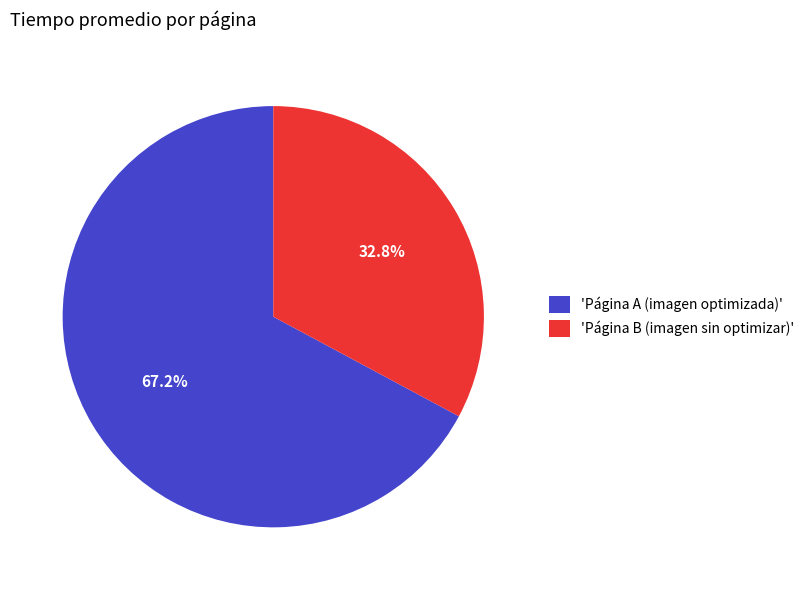

How many slices are in this pie chart?

2